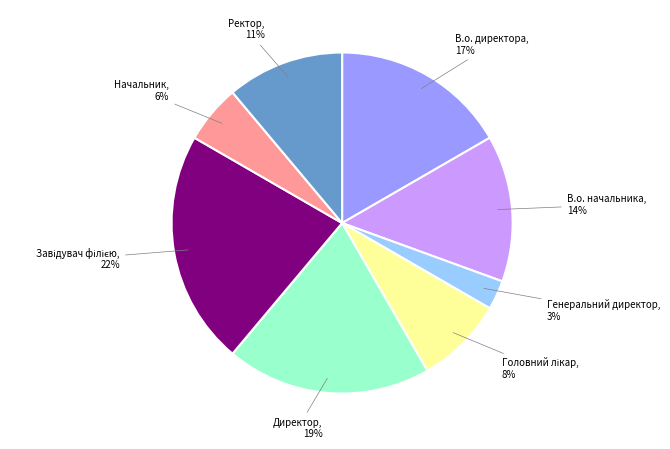

Is it true that В.о. начальника is 25% of the pie?

False